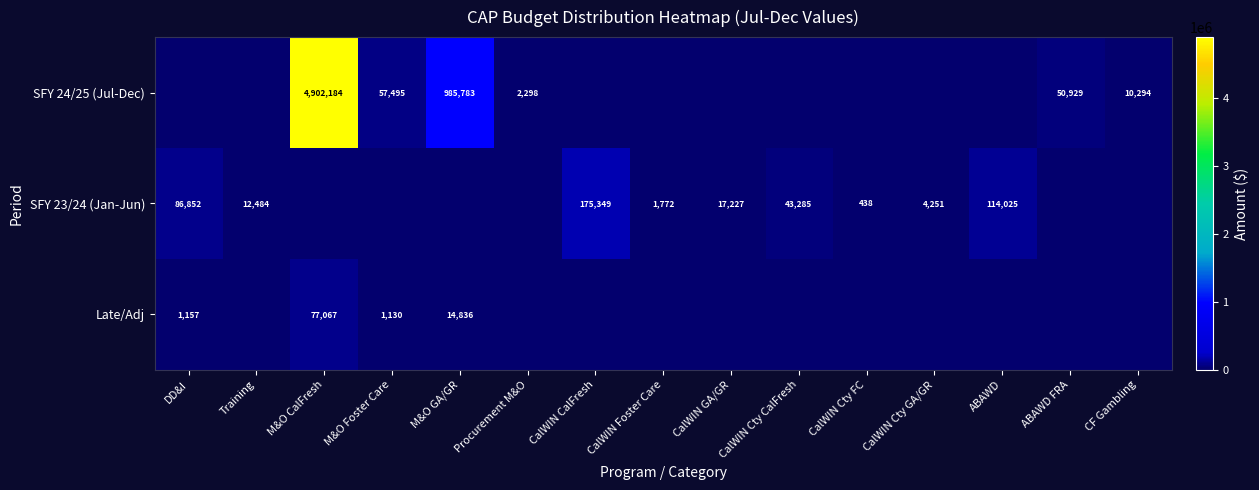

The value of SFY 24/25 (Jul-Dec) at Procurement M&O is 638. True or false?

False